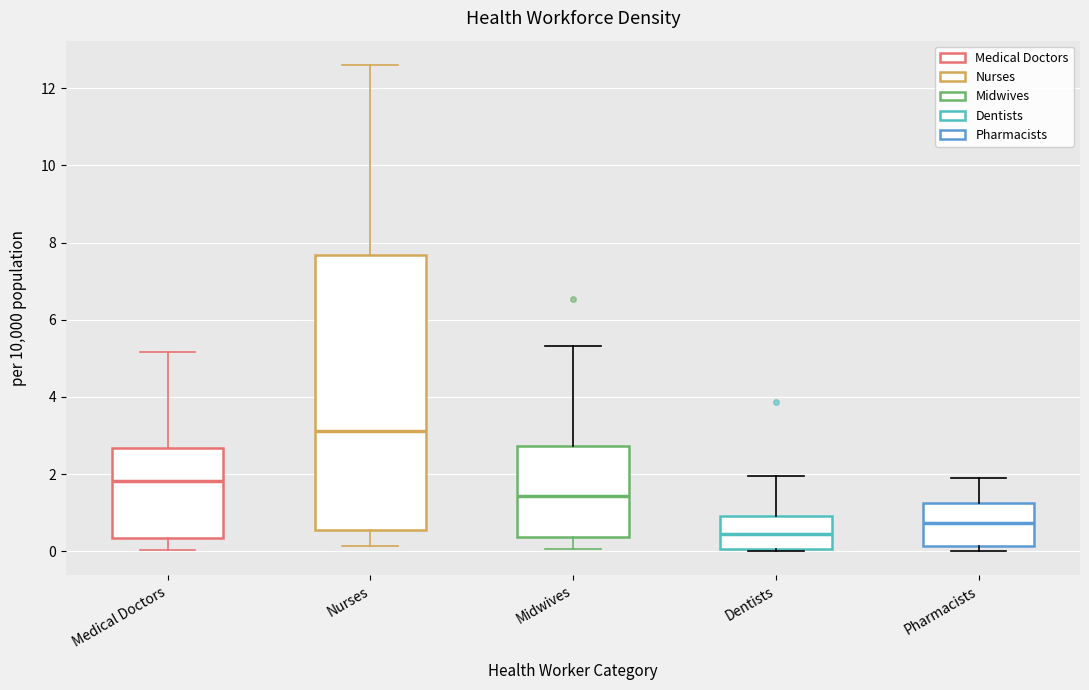

Where is the upper edge of the box for Pharmacists on the y-axis? The values are not printed on the chart, so give them approximately, as read against the axis.

1.2